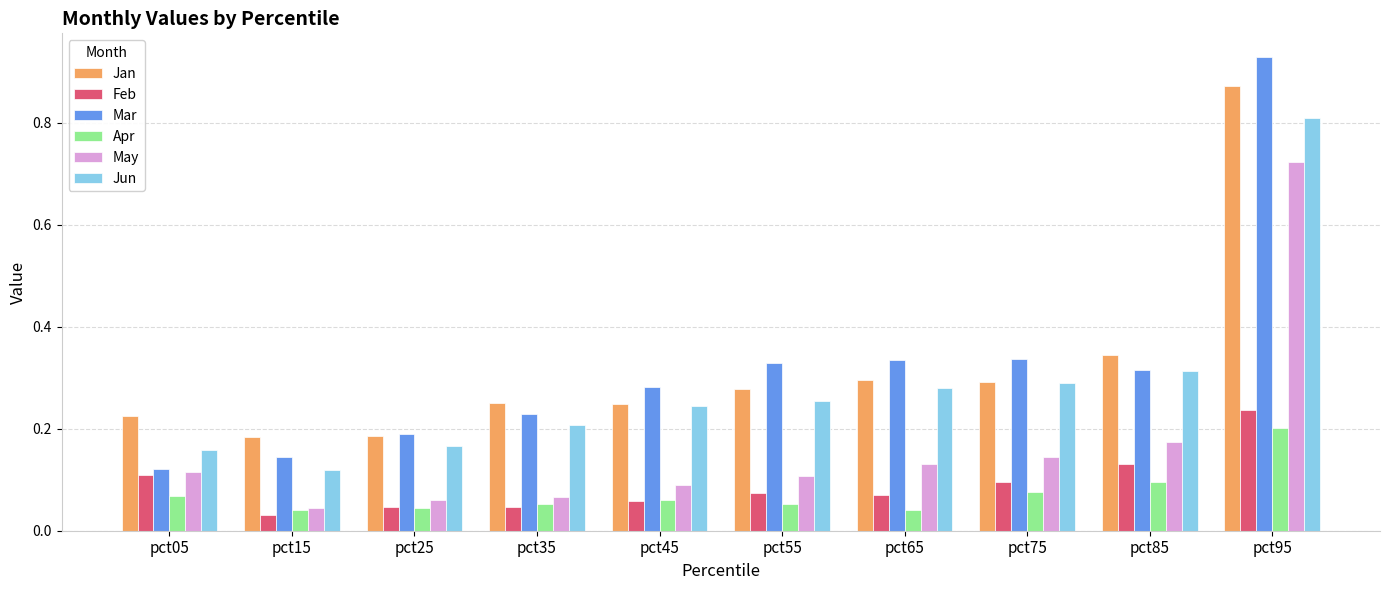

Is it true that Apr equals 0.1 at pct75?

True